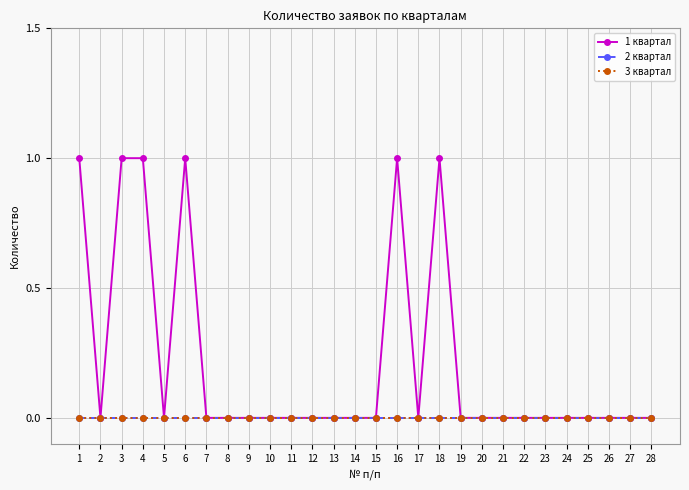

Does the chart have visible grid lines?

Yes